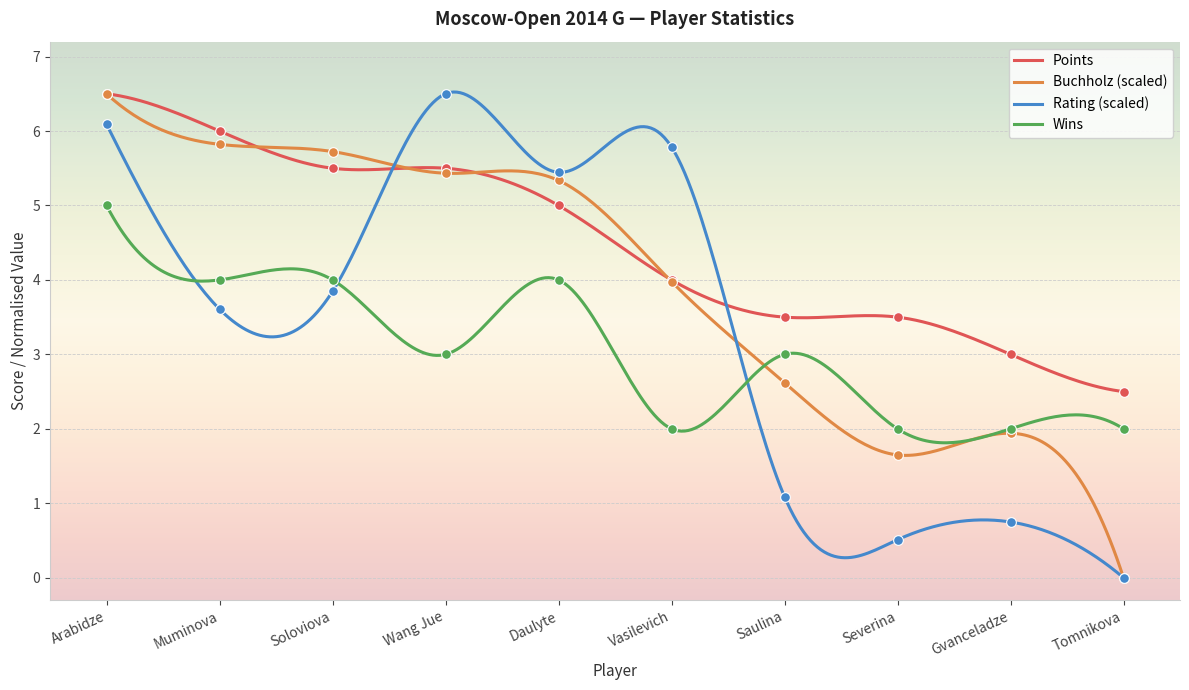

True or false: Rating and Points cross at least once.

True